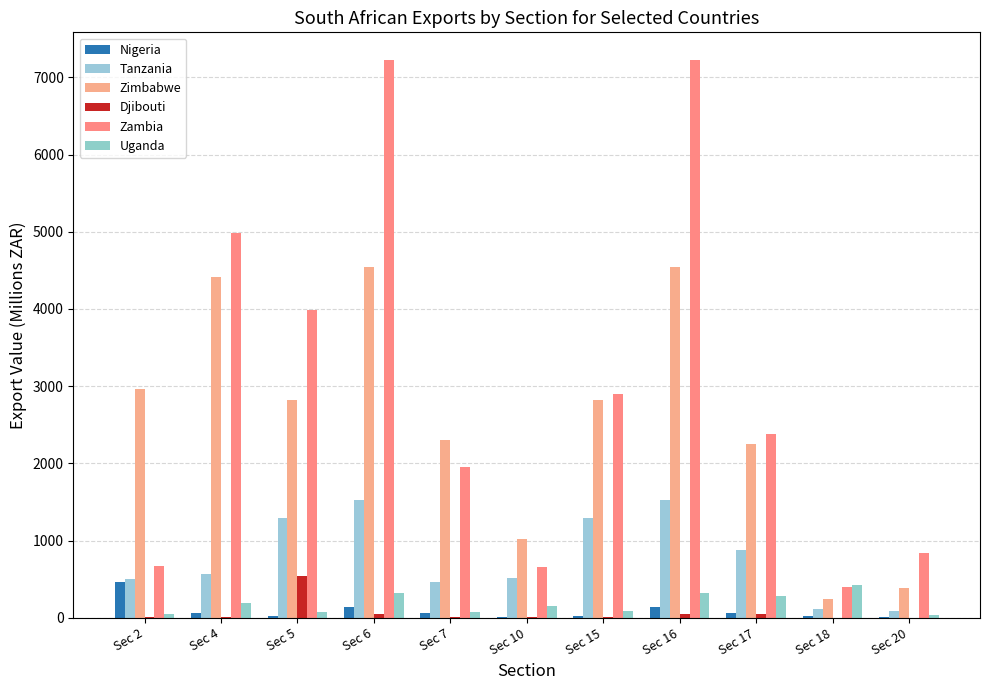

At which label is Zimbabwe closest to 2393?

Sec 7